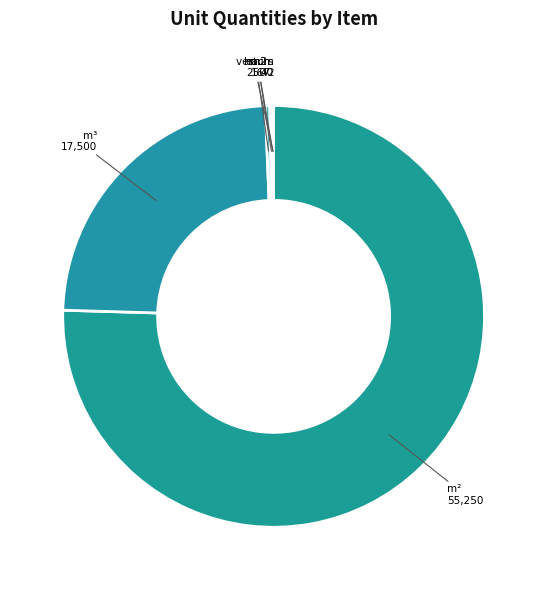

The m³ slice represents 24% of the pie. True or false?

True